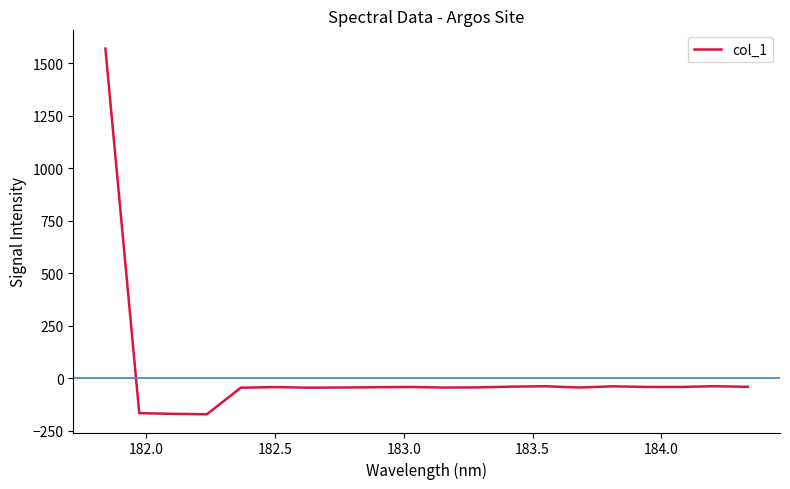

How many lines are shown in the chart?

1